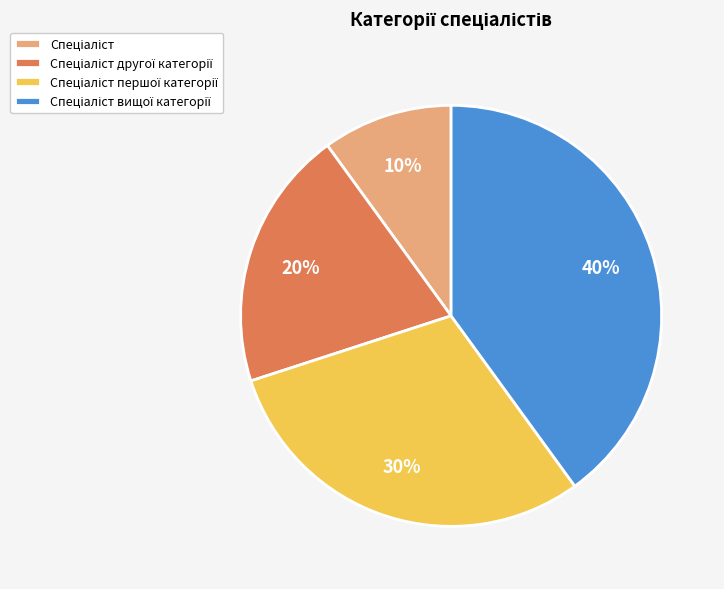

Is there any slice that represents more than half of the pie?

No